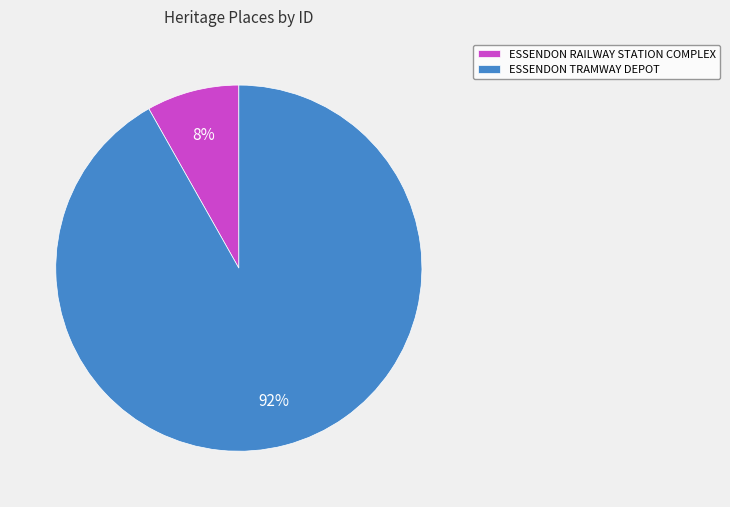

Is the sum of ESSENDON RAILWAY STATION COMPLEX and ESSENDON TRAMWAY DEPOT greater than half?

Yes